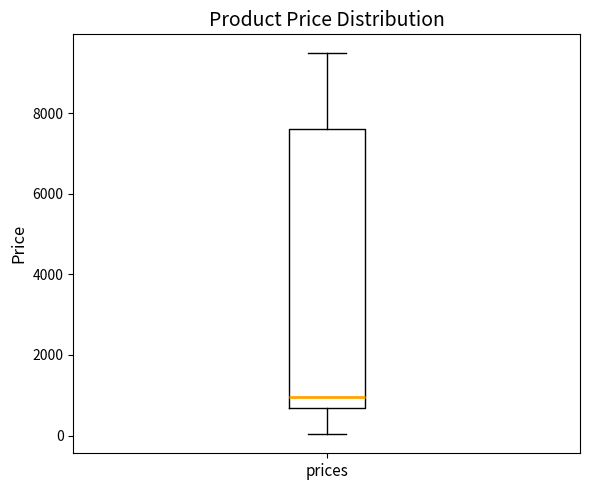

Transcribe this box plot: give where the median line is, the range the box spans, and where the two whiskers end, as read against the y-axis. The values are not printed on the chart, so give them approximately, as read against the axis.

median 1000, box 600 to 7600, whiskers 0 to 9400